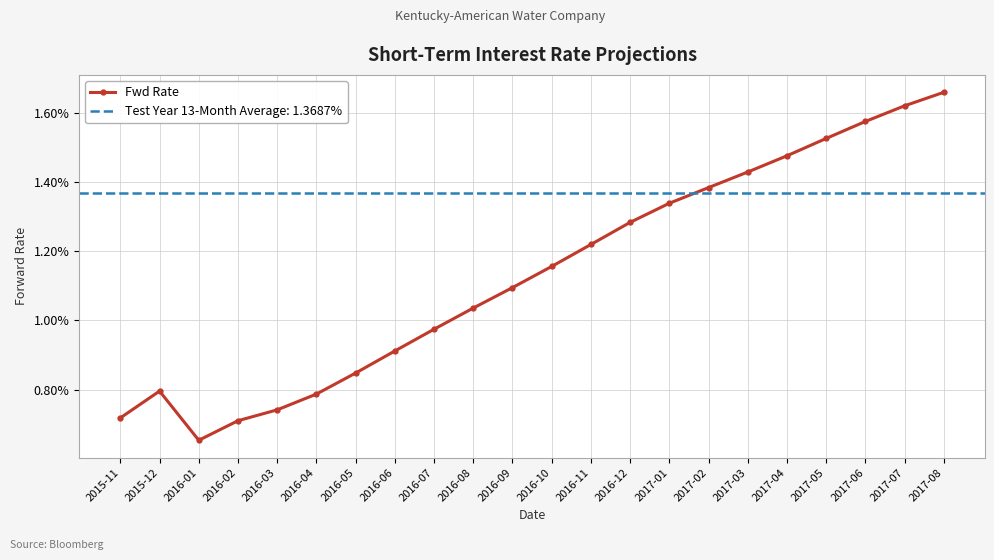

Reading right to left, extract all data points from this chart.

2017-08=0.0	2017-07=0.0	2017-06=0.0	2017-05=0.0	2017-04=0.0	2017-03=0.0	2017-02=0.0	2017-01=0.0	2016-12=0.0	2016-11=0.0	2016-10=0.0	2016-09=0.0	2016-08=0.0	2016-07=0.0	2016-06=0.0	2016-05=0.0	2016-04=0.0	2016-03=0.0	2016-02=0.0	2016-01=0.0	2015-12=0.0	2015-11=0.0